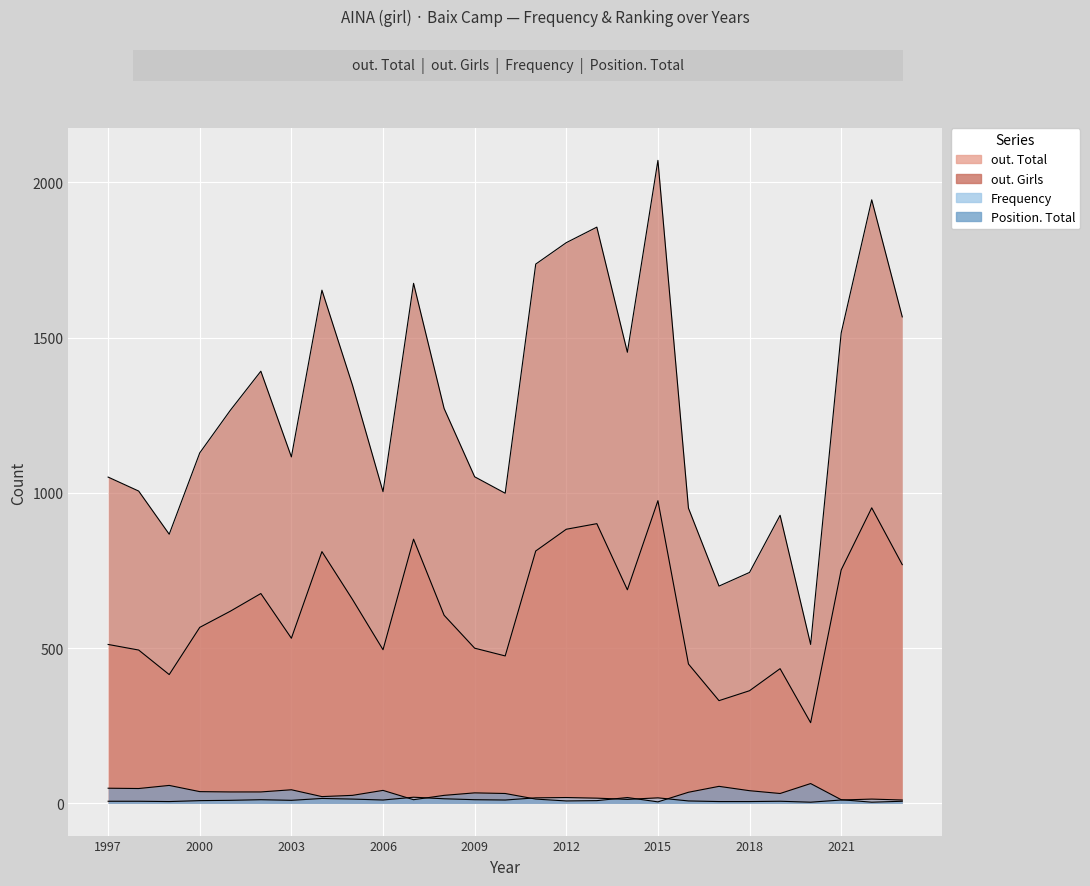

How many interior local peaks does the Frequency series have?

7